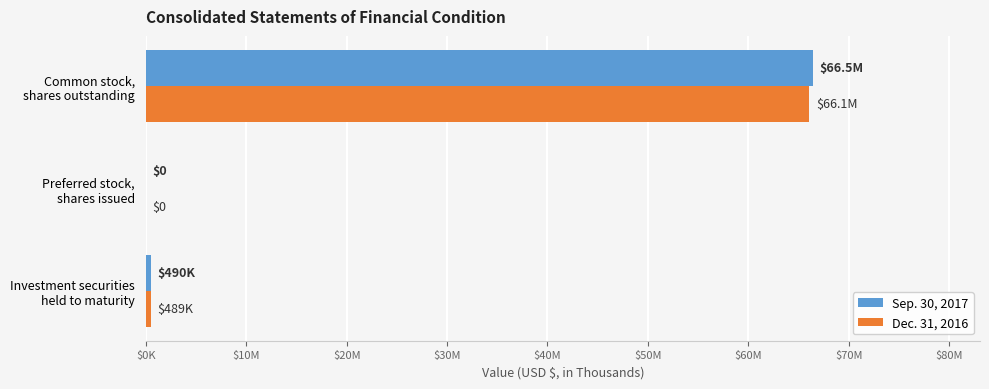

Which category has the highest value in the Dec. 31, 2016 series?

Common stock,
shares outstanding